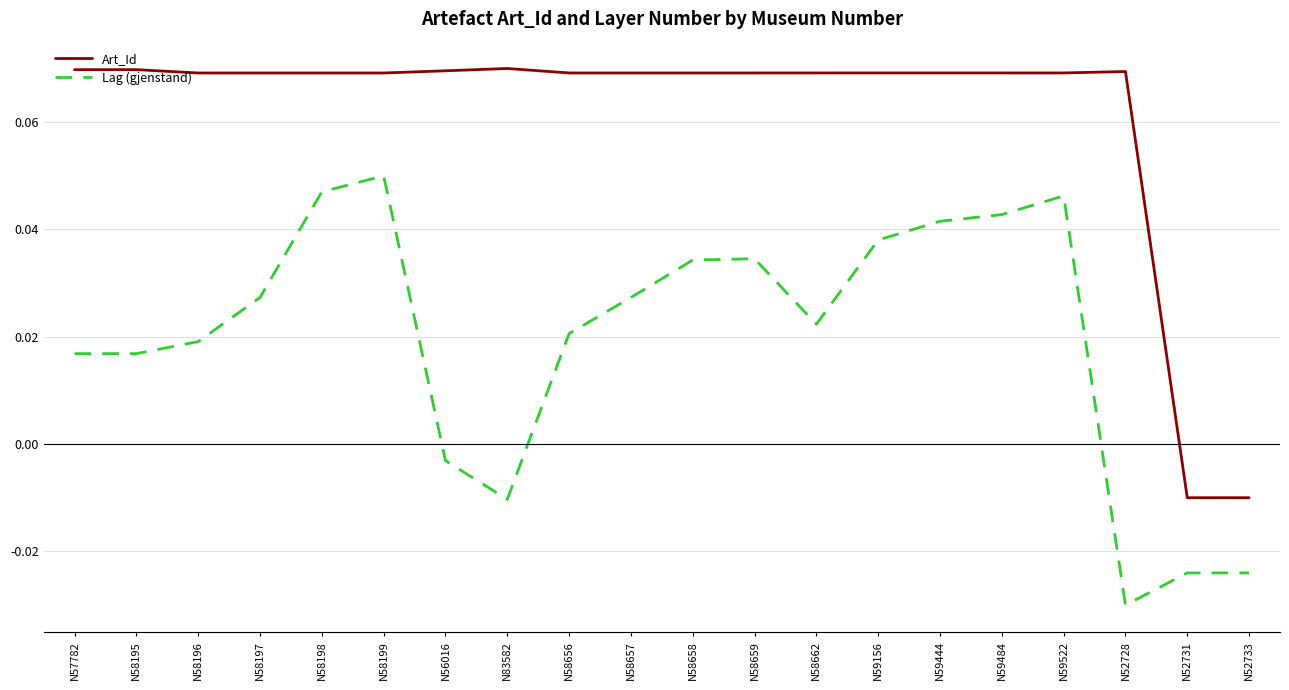

What position from the right is N58656?

12